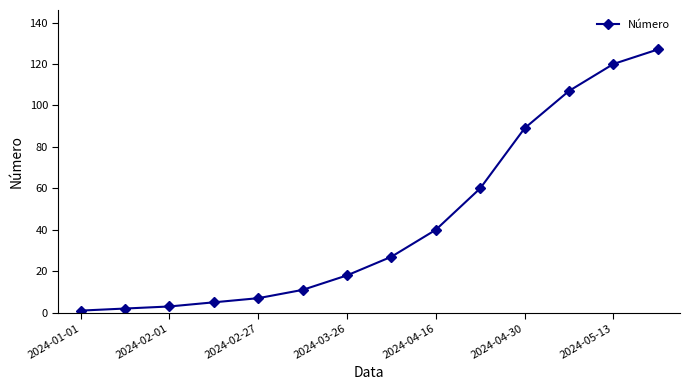

What is the sum of all values?

617